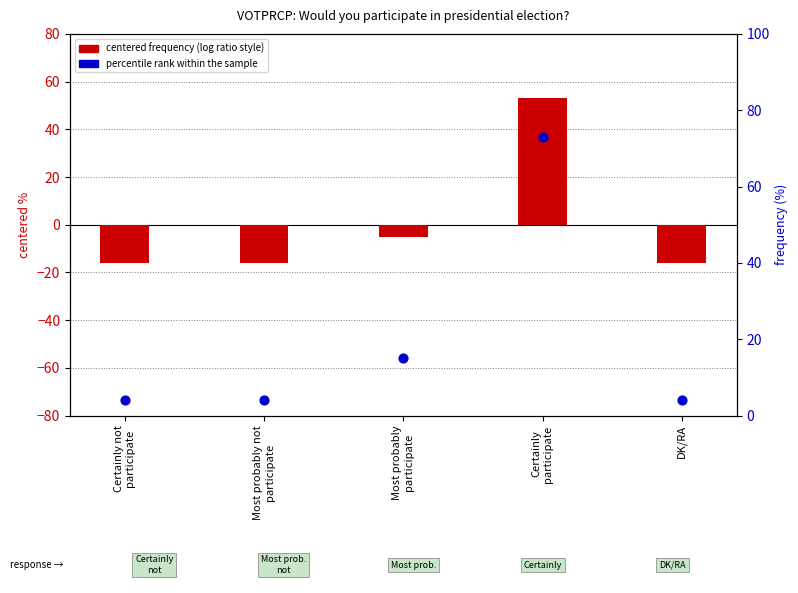

What is the total value across all series at Certainly not
participate?

-12